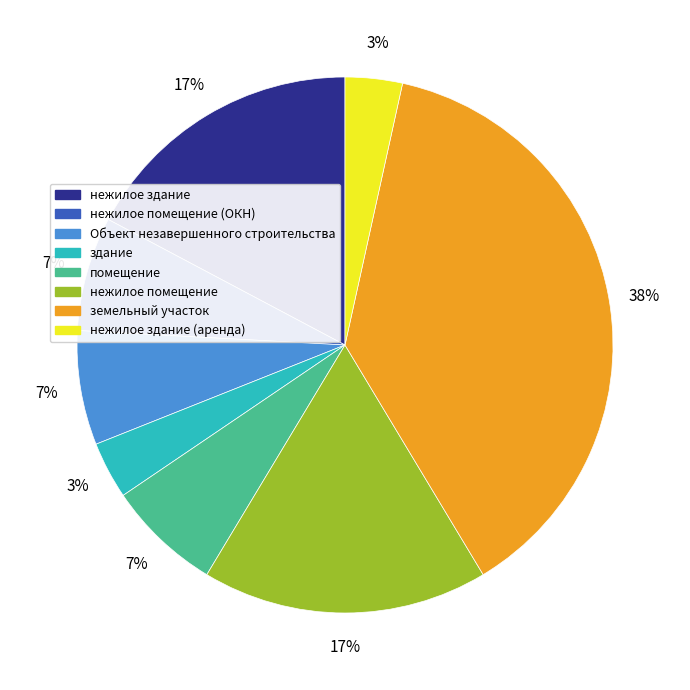

To the nearest percent, what is the average slice percentage?

12%